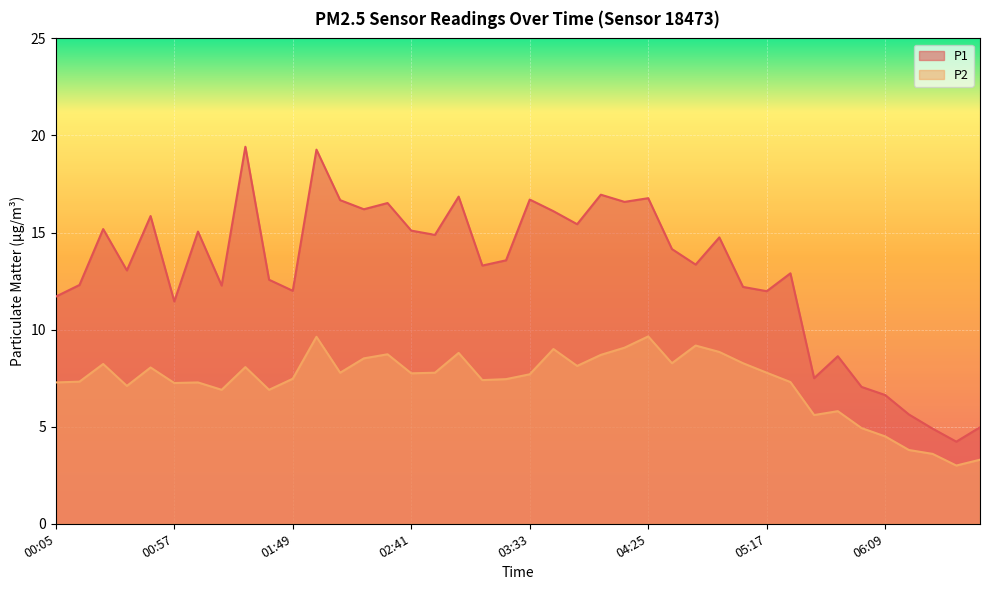

True or false: P2 and P1 cross at least once.

False